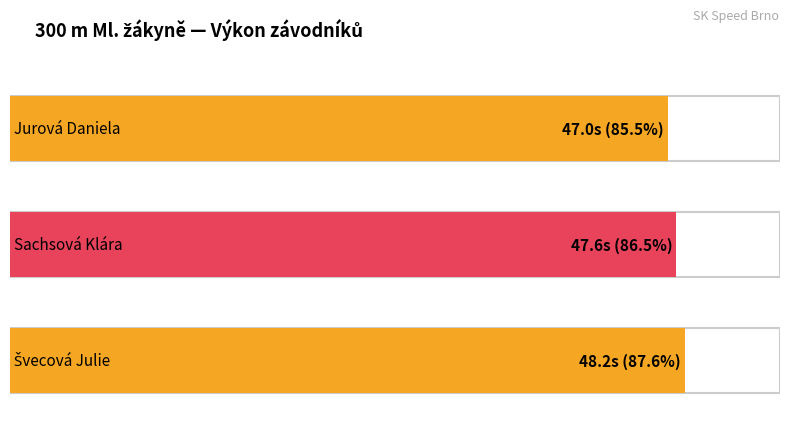

What position from the left is Jurová Daniela?

1